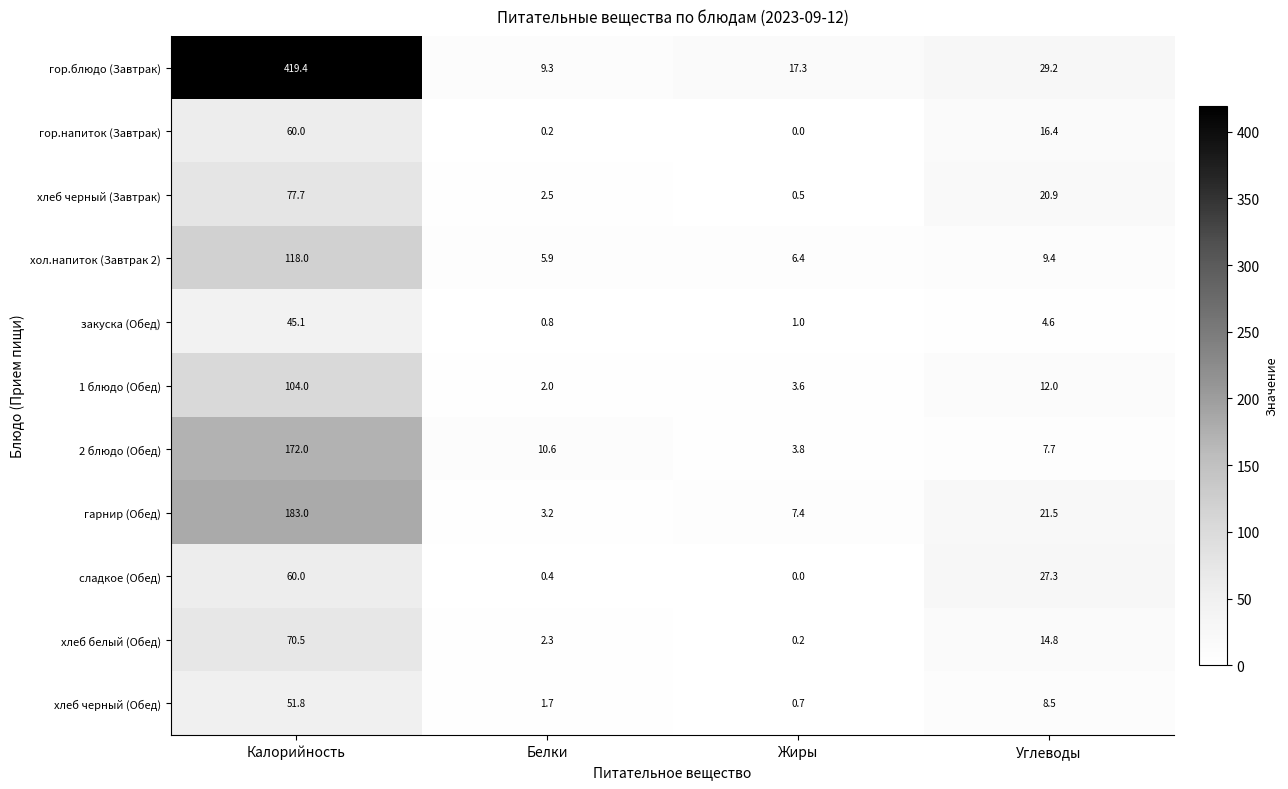

What is the maximum value shown in the chart?

419.4